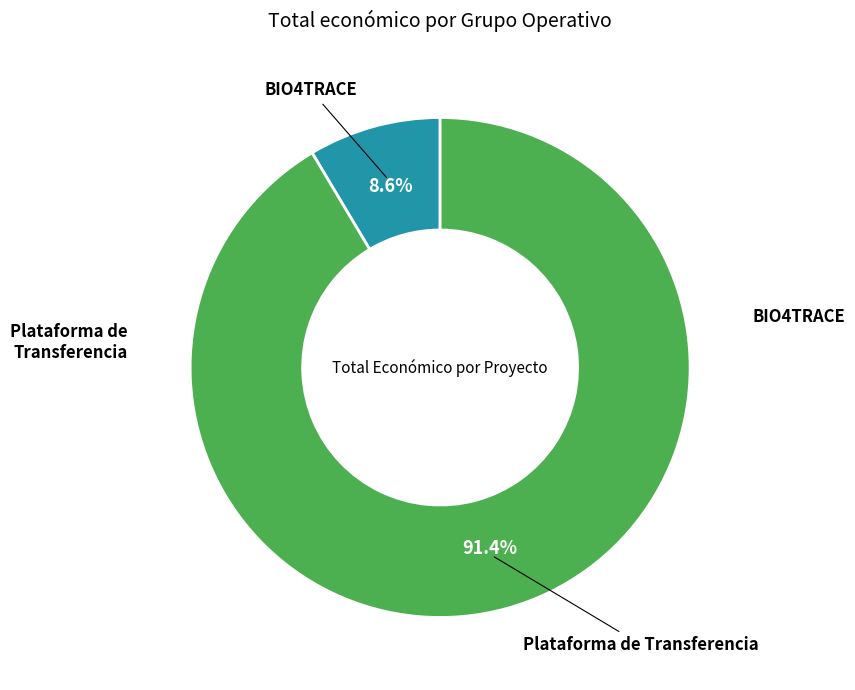

Is there any slice that represents more than half of the pie?

Yes